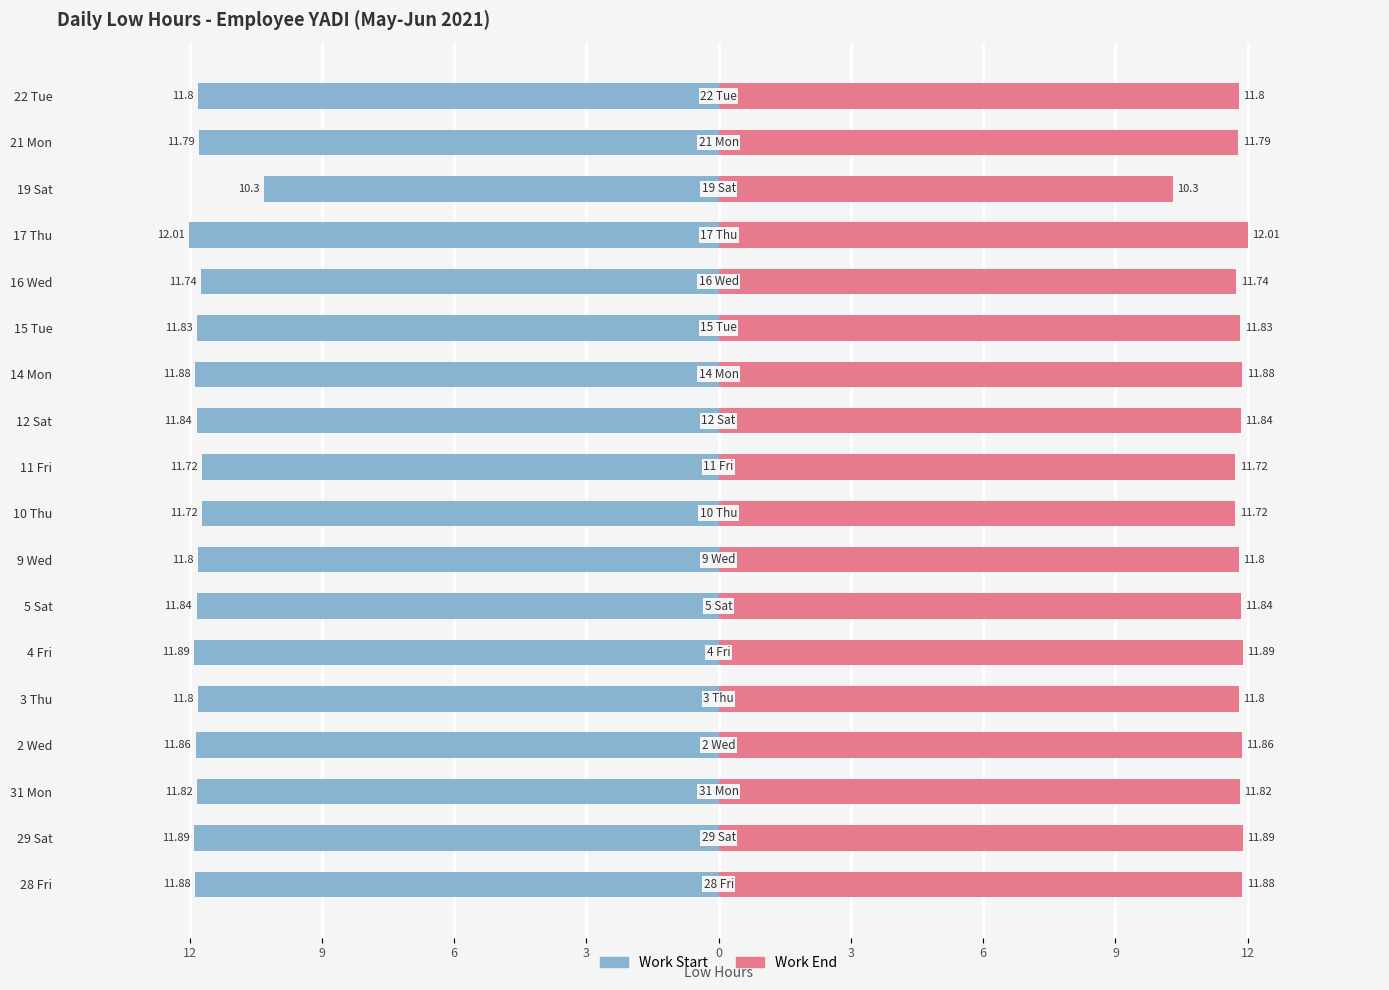

What is the sum of all Low Hours (Left) values?

-211.4